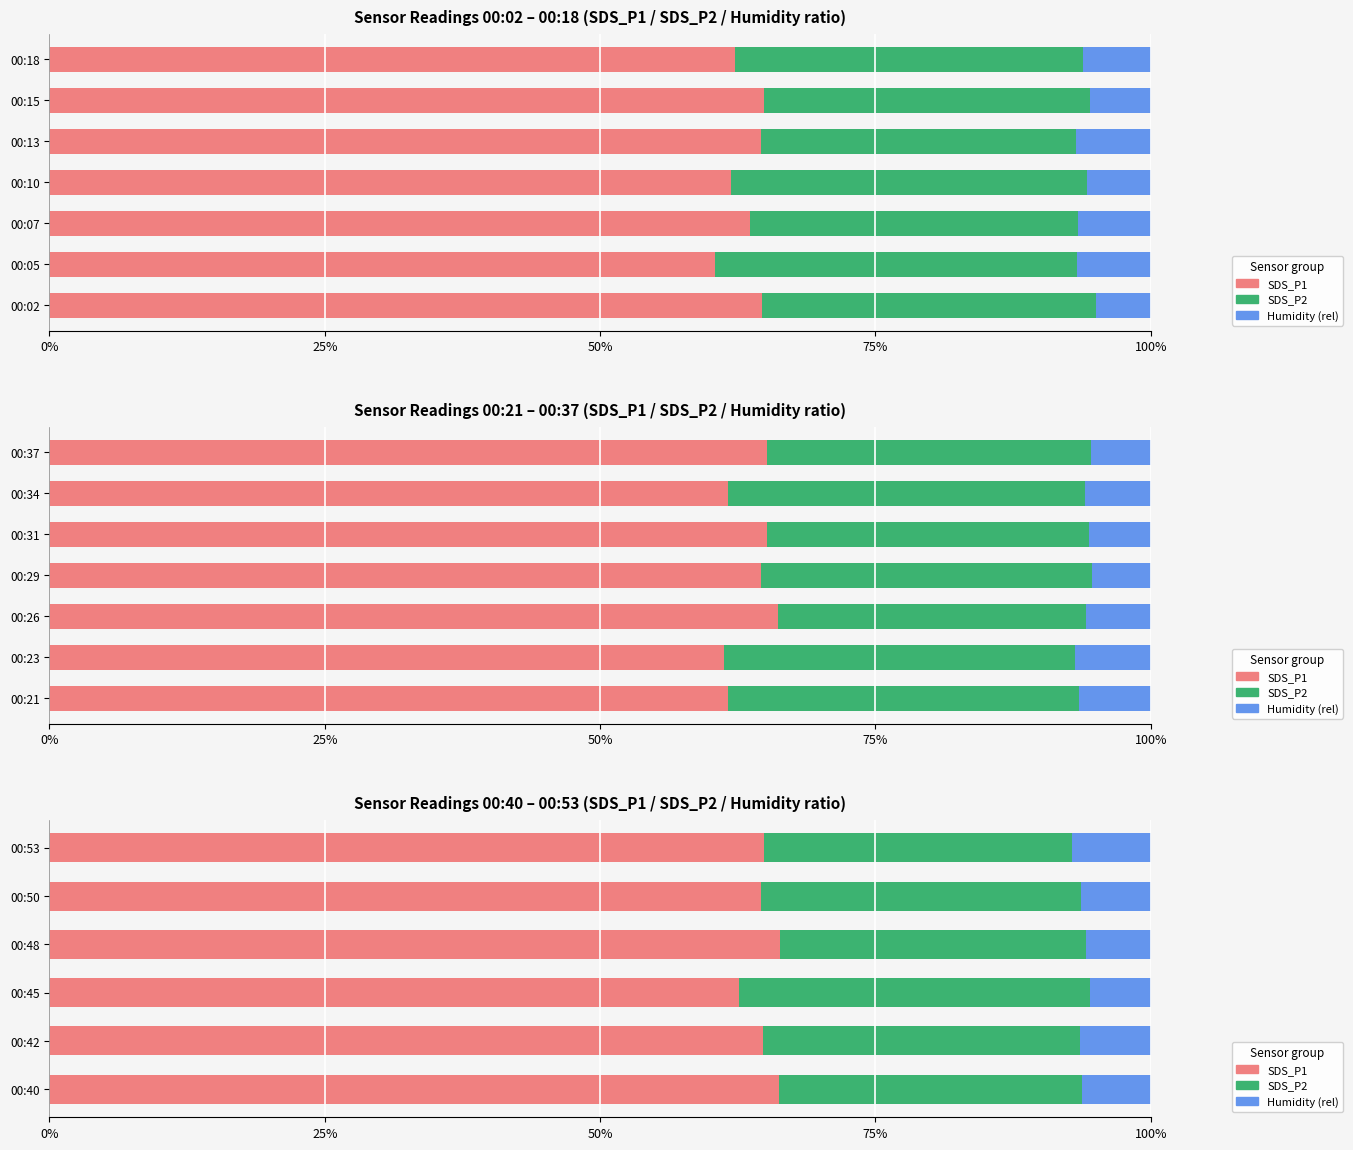

Does the chart contain stacked bars?

No